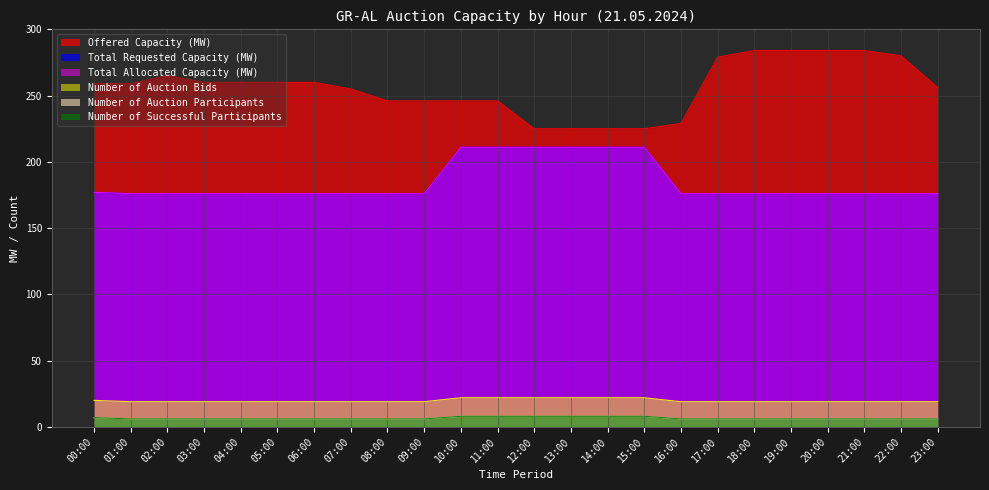

List the labels in order of Total Requested Capacity (MW) value, smallest first.

01:00, 02:00, 03:00, 04:00, 05:00, 06:00, 07:00, 08:00, 09:00, 16:00, 17:00, 18:00, 19:00, 20:00, 21:00, 22:00, 23:00, 00:00, 10:00, 11:00, 12:00, 13:00, 14:00, 15:00